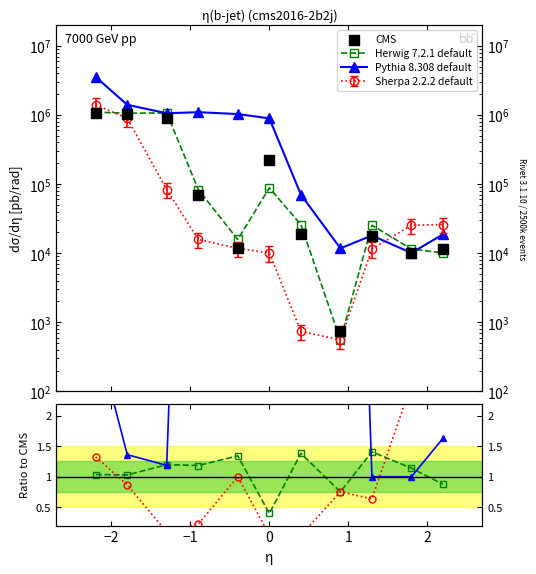

At how many categories does at least one series exceed 2093513?

1